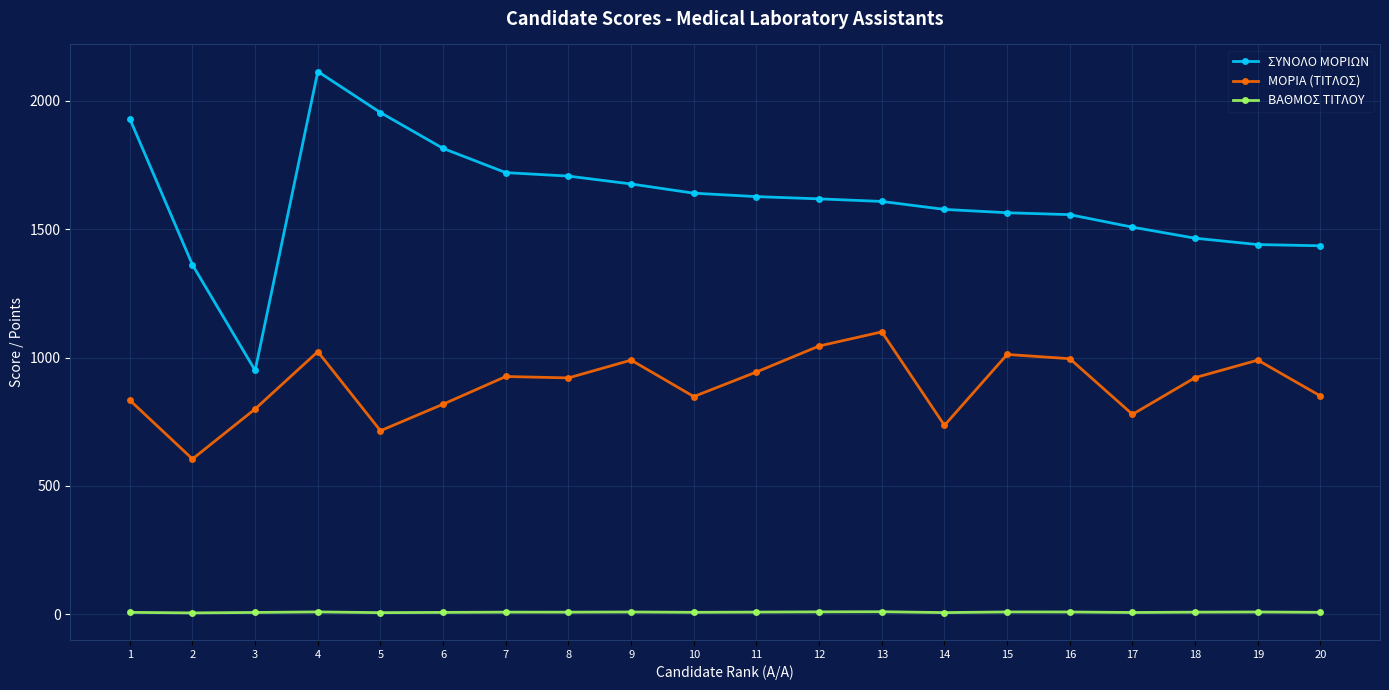

What is the minimum value for ΣΥΝΟΛΟ ΜΟΡΙΩΝ?

949.7